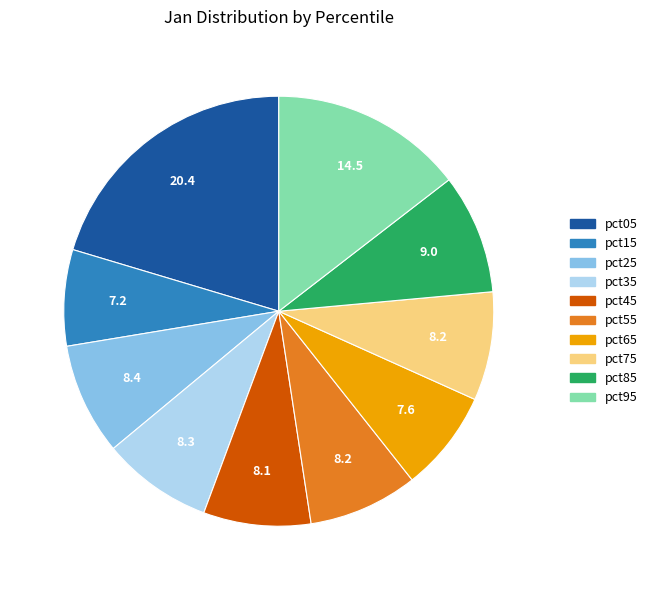

Which has a higher value, pct15 or pct95?

pct95